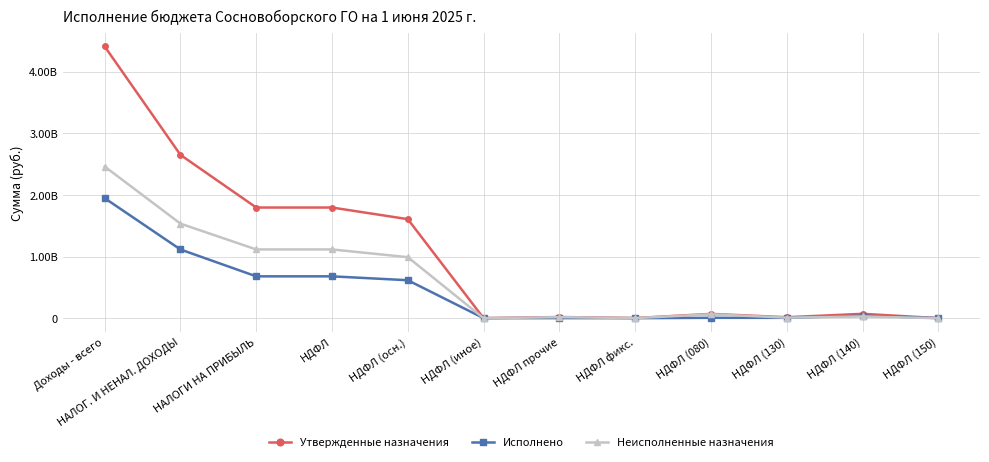

Is this an area chart (filled region under the line)?

No